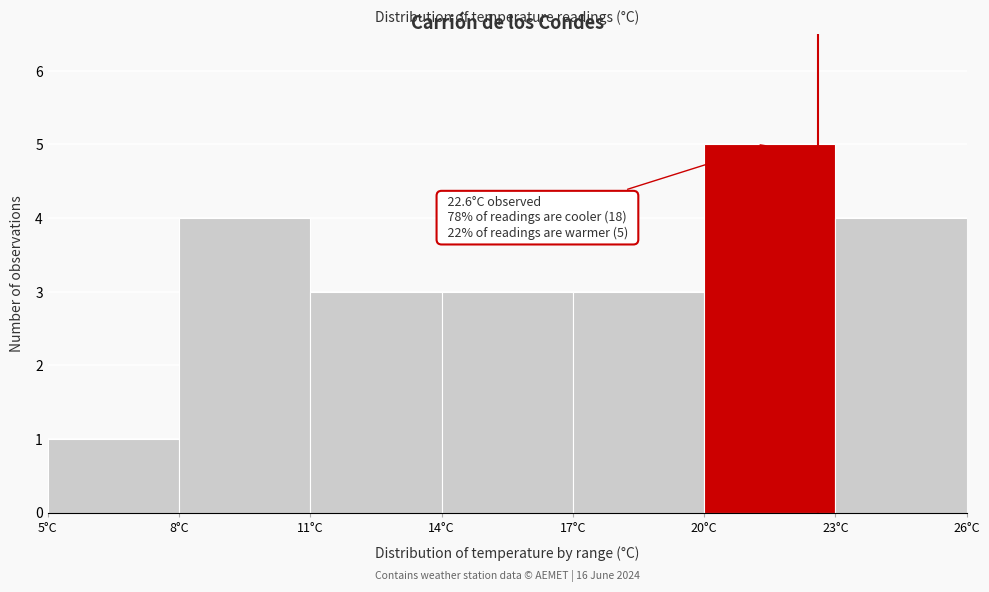

Which range on the x-axis has the tallest bar?

20 to 23